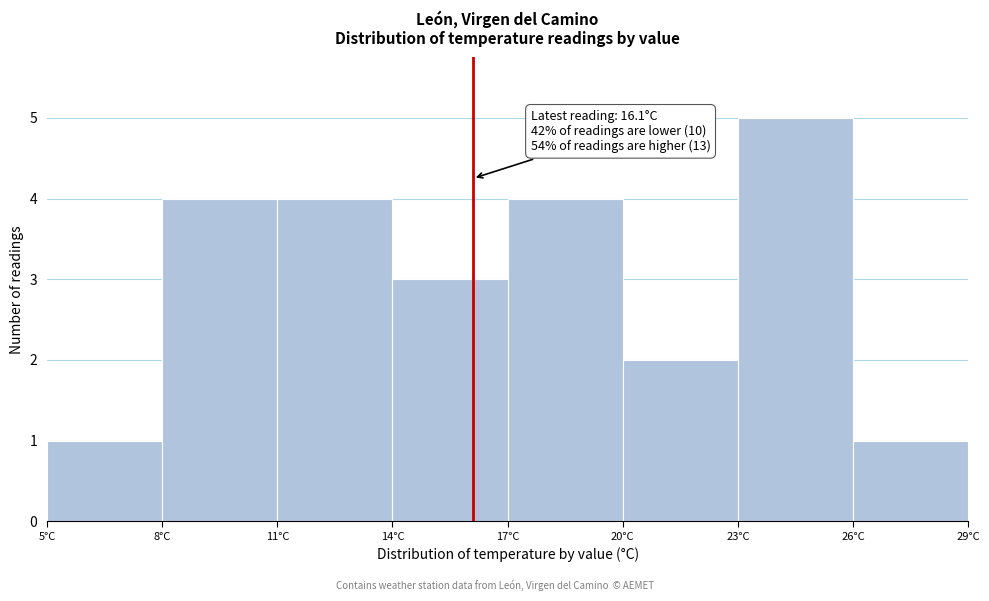

Over which range of the x-axis is the bar tallest?

23 to 26